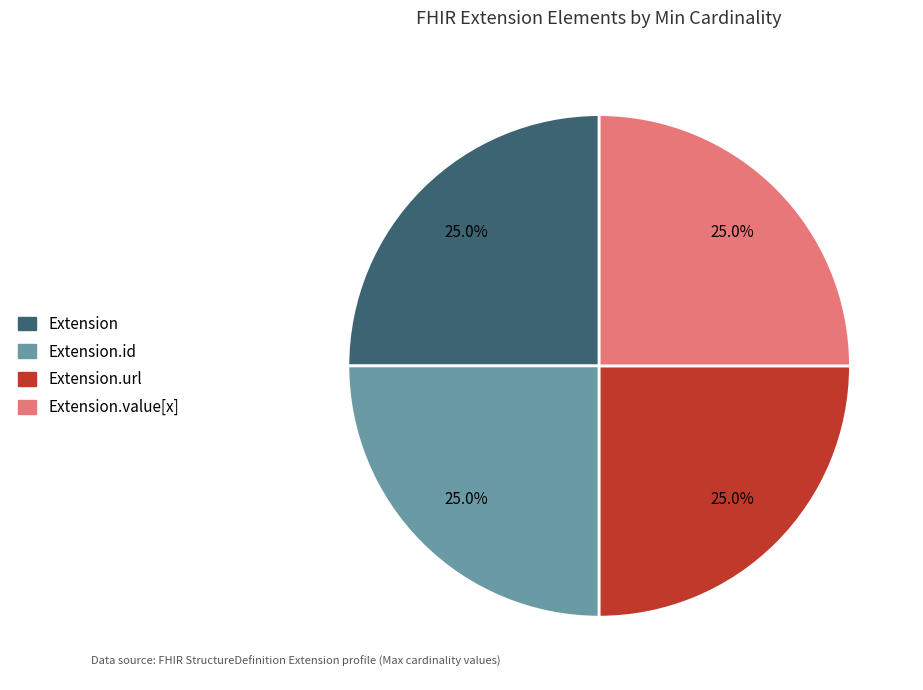

Approximately how many times larger is the value at Extension.id compared to Extension.value[x]?

1.0